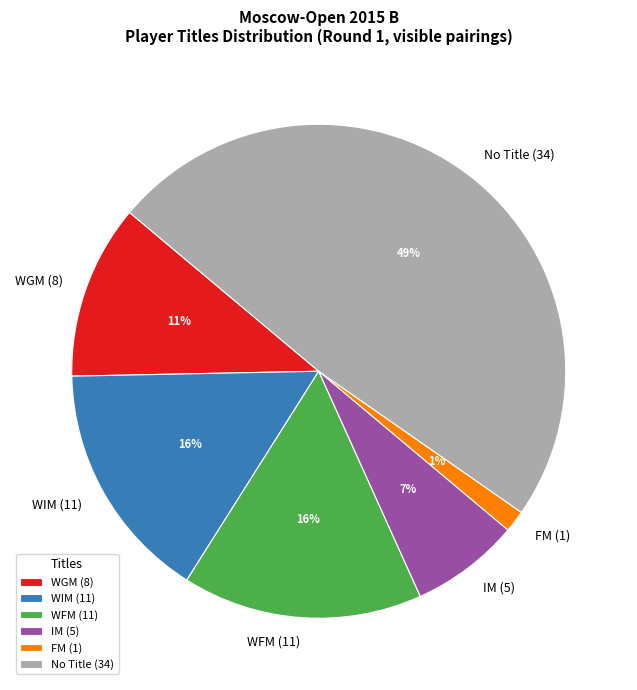

Which has a higher value, No Title or FM?

No Title